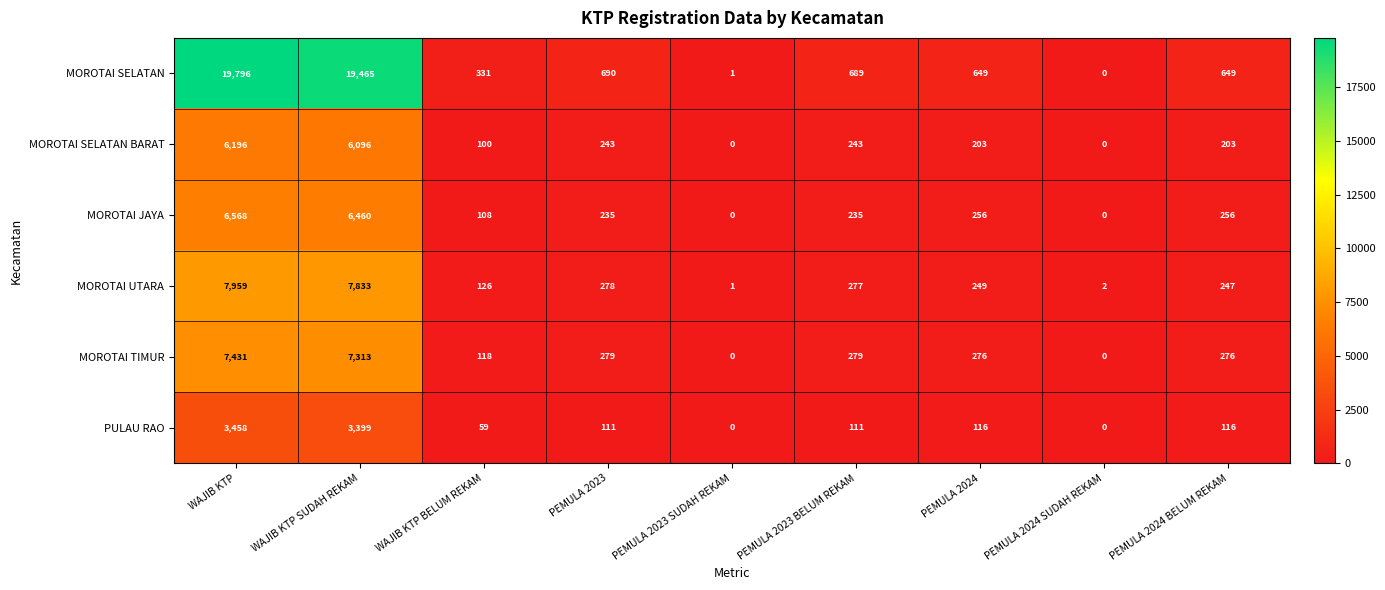

At how many categories does at least one series exceed 8678?

2